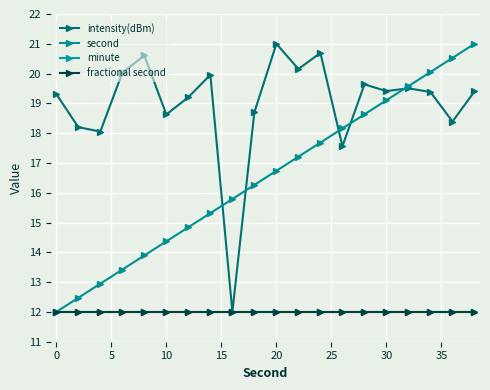

Reading right to left, list all the values displayed in this chart.

intensity(dBm): 19.4	18.4	19.4	19.5	19.4	19.6	17.6	20.7	20.2	21.0	18.7	12.0	20.0	19.2	18.6	20.6	20.0	18.1	18.2	19.3
second: 21.0	20.5	20.1	19.6	19.1	18.6	18.2	17.7	17.2	16.7	16.3	15.8	15.3	14.8	14.4	13.9	13.4	12.9	12.5	12.0
minute: 12.0	12.0	12.0	12.0	12.0	12.0	12.0	12.0	12.0	12.0	12.0	12.0	12.0	12.0	12.0	12.0	12.0	12.0	12.0	12.0
fractional second: 12.0	12.0	12.0	12.0	12.0	12.0	12.0	12.0	12.0	12.0	12.0	12.0	12.0	12.0	12.0	12.0	12.0	12.0	12.0	12.0